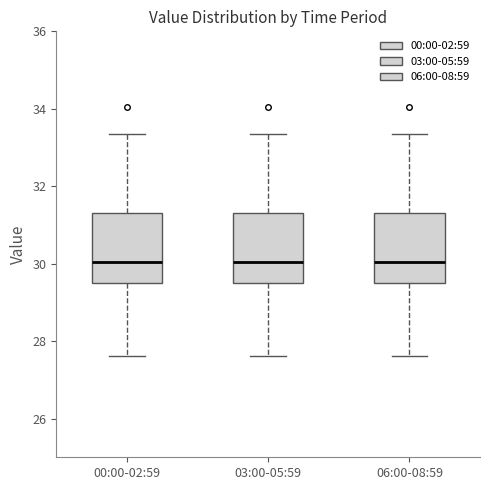

Where is the upper edge of the box for 03:00-05:59 on the y-axis? The values are not printed on the chart, so give them approximately, as read against the axis.

31.4